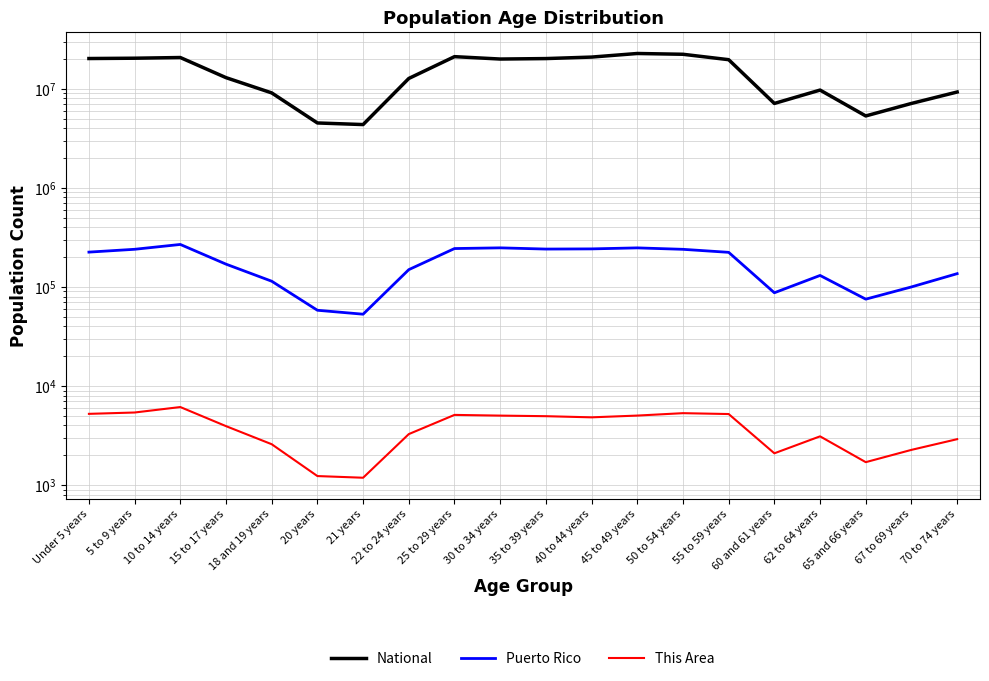

Where is National nearest to the value 13531442?

15 to 17 years